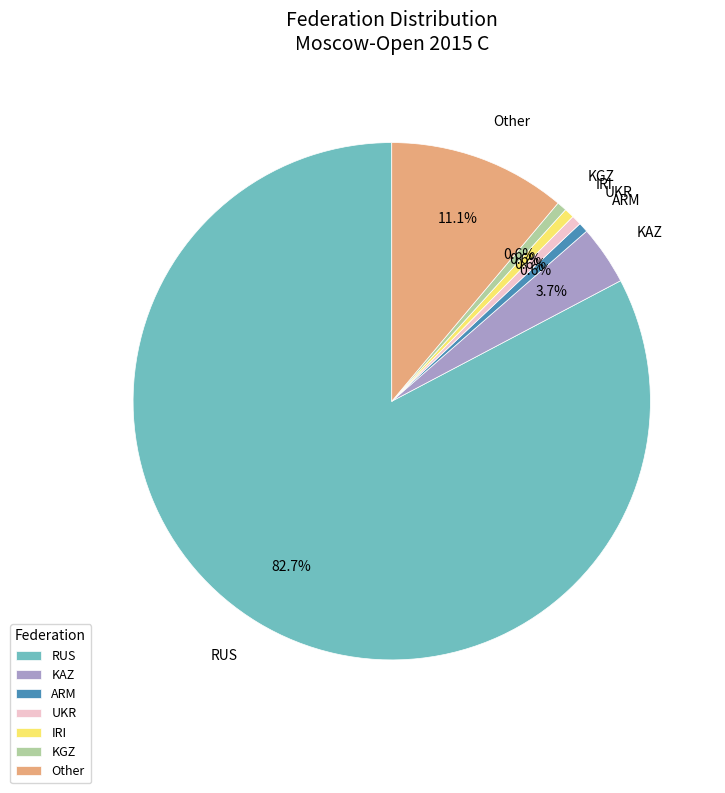

To the nearest percent, what percentage of the pie is IRI?

1%